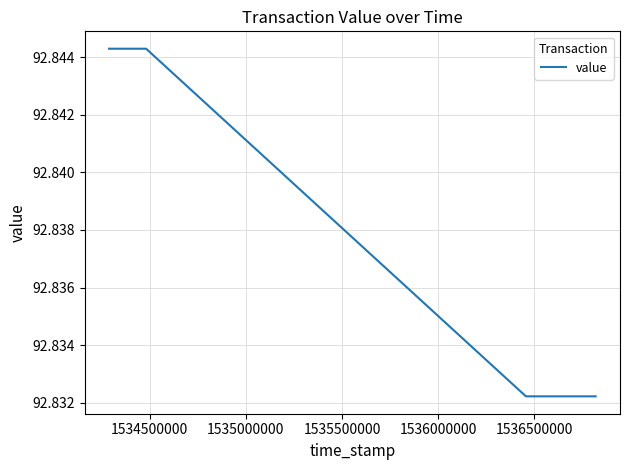

What is the ratio of the value at 1534500000 to the value at 1535000000?

1.0